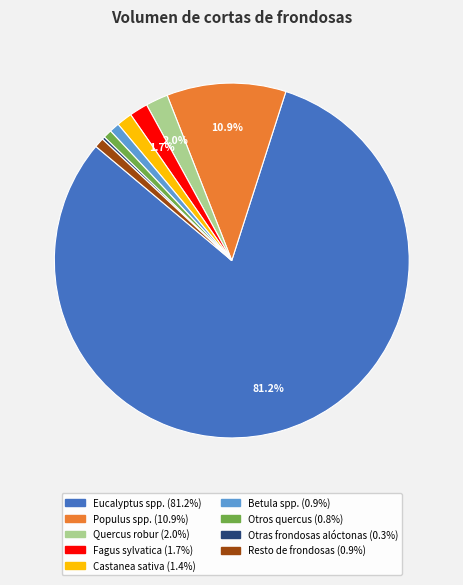

What is the largest slice in the pie chart?

Eucalyptus spp.